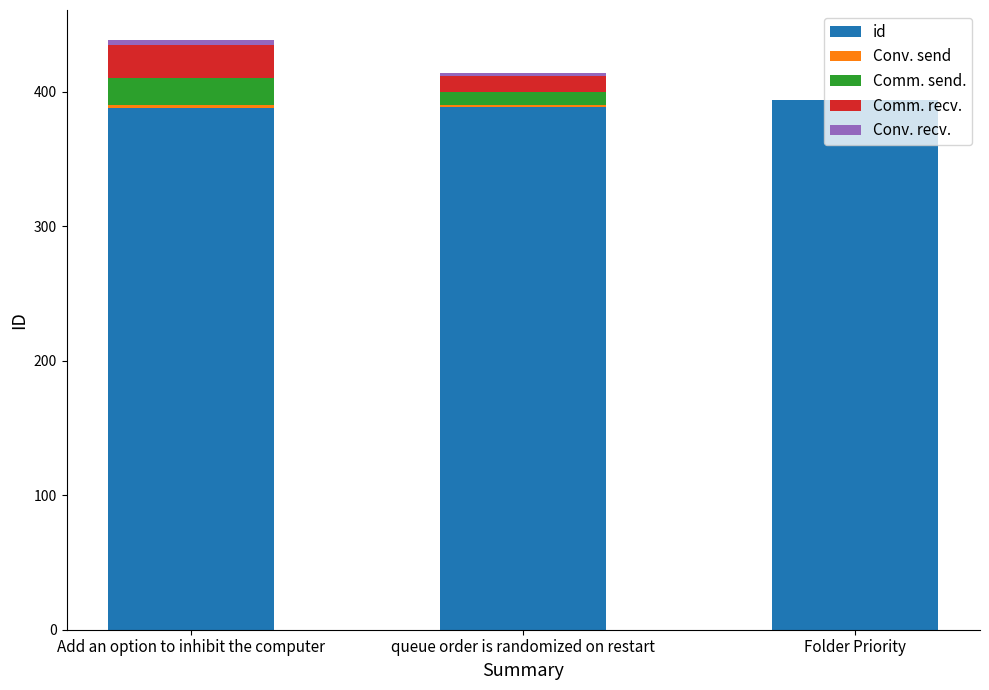

What is the sum of all id values?

1171